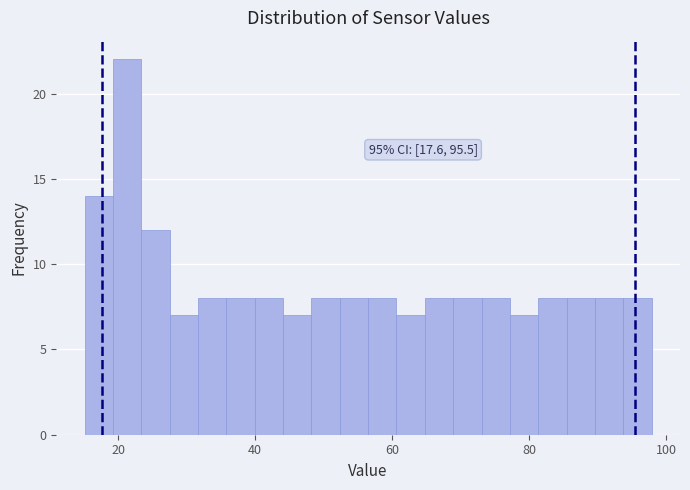

Read against the x-axis, roughly where is the centre of the tallest bar?

22